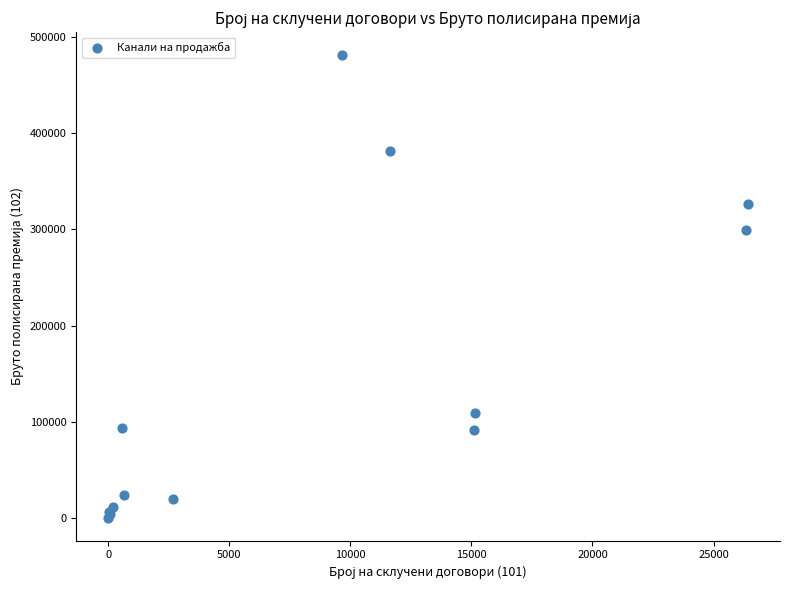

What Y value in the scatter plot is closest to 240715?

299446.3